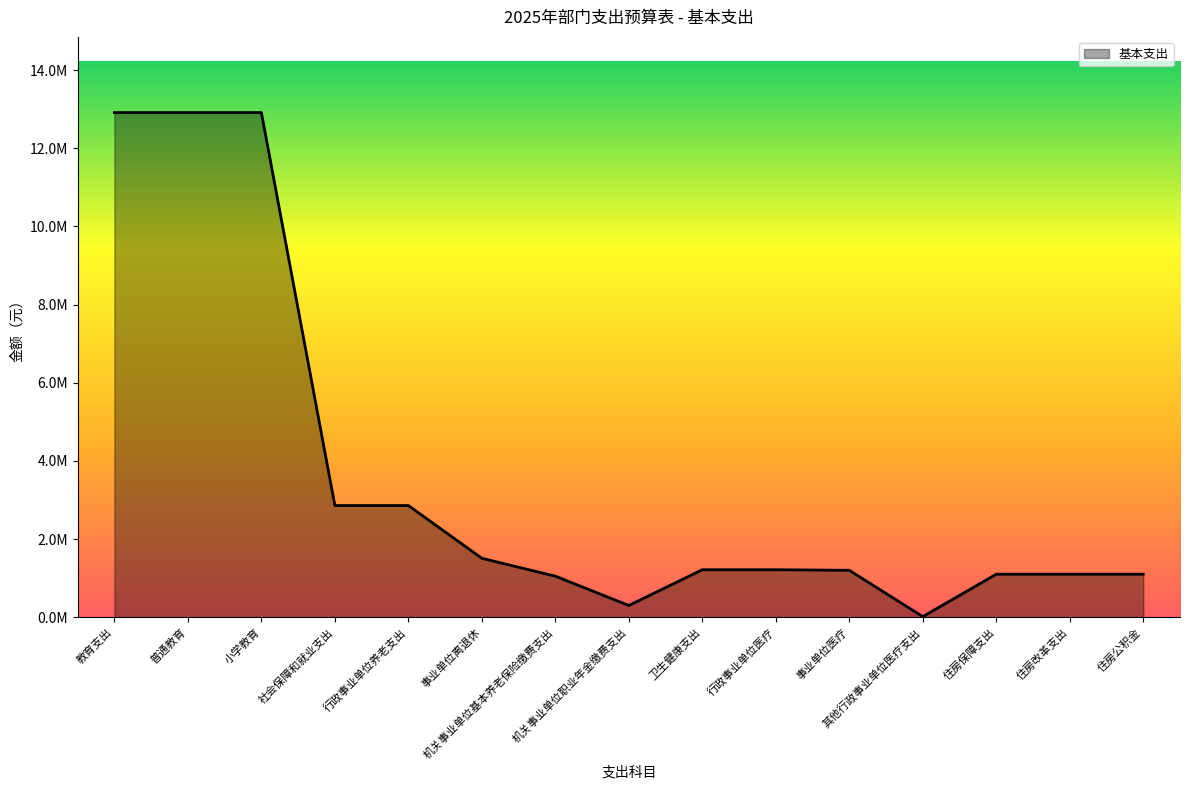

Does the chart display data point markers on the line(s)?

No